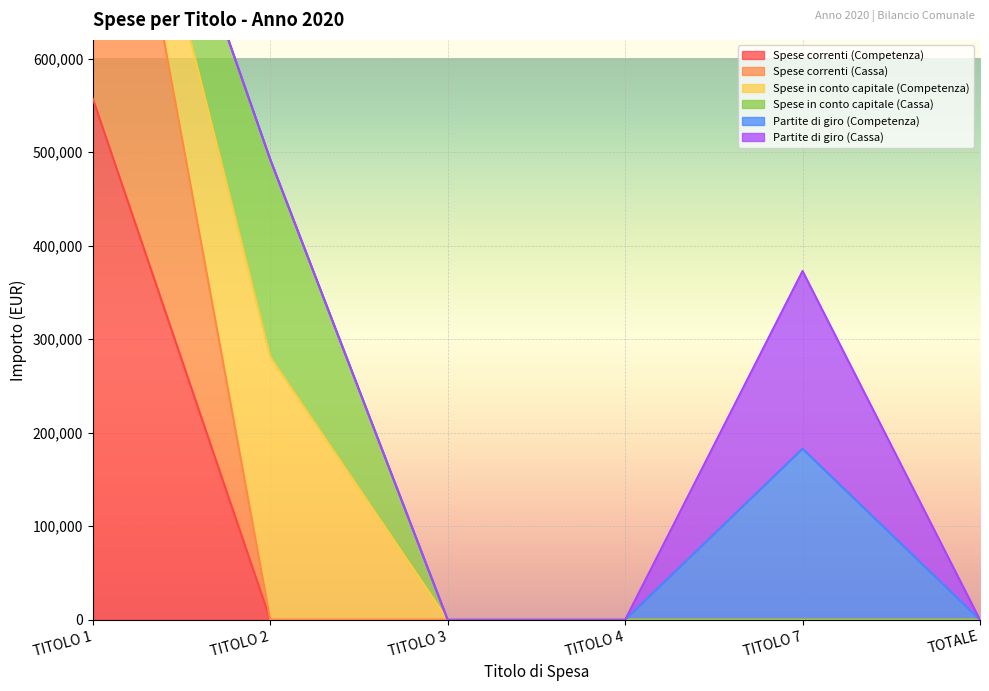

How many lines are shown in the chart?

6